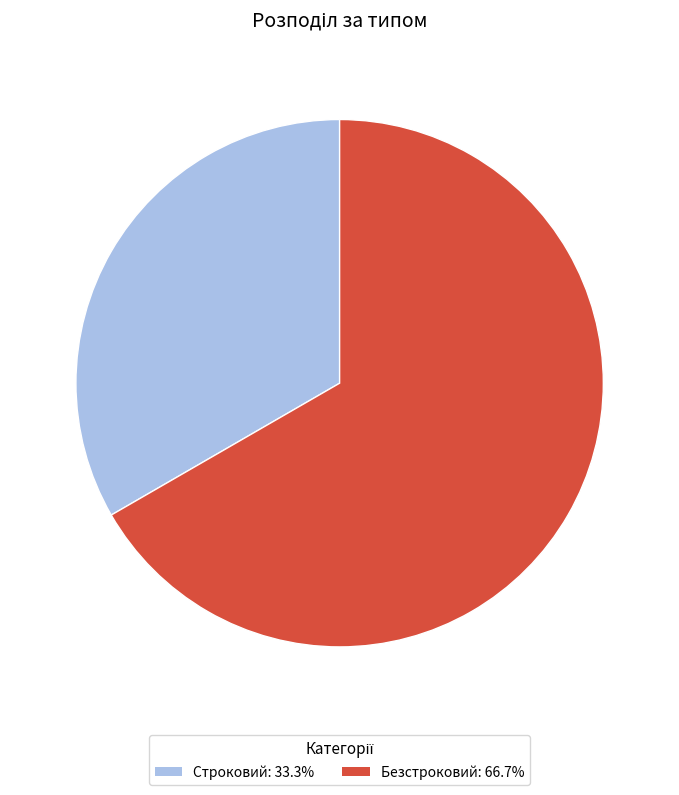

Does Безстроковий account for over 50% of the chart?

Yes